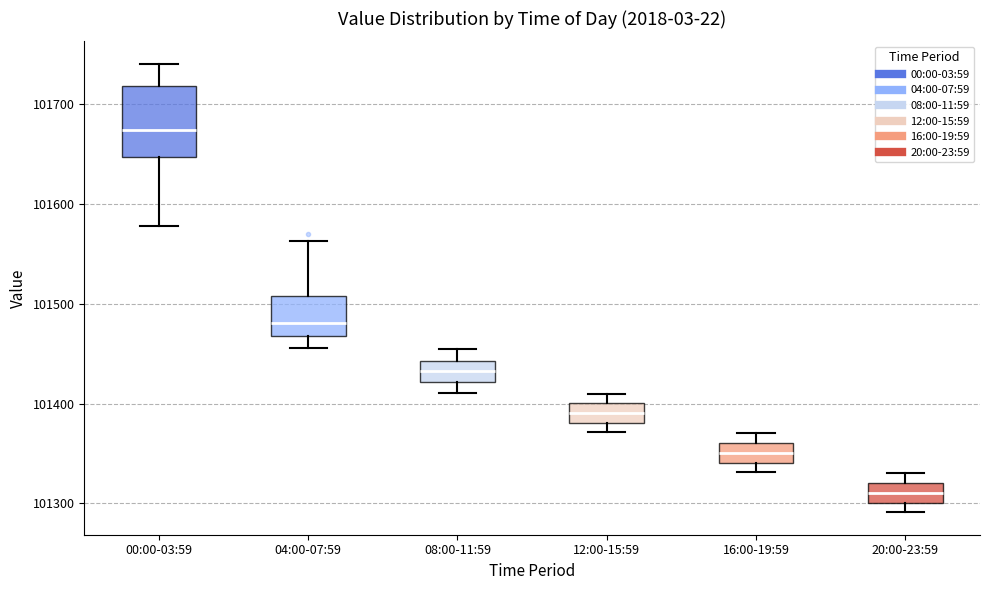

Where is the lower edge of the box for 16:00-19:59 on the y-axis? The values are not printed on the chart, so give them approximately, as read against the axis.

101340